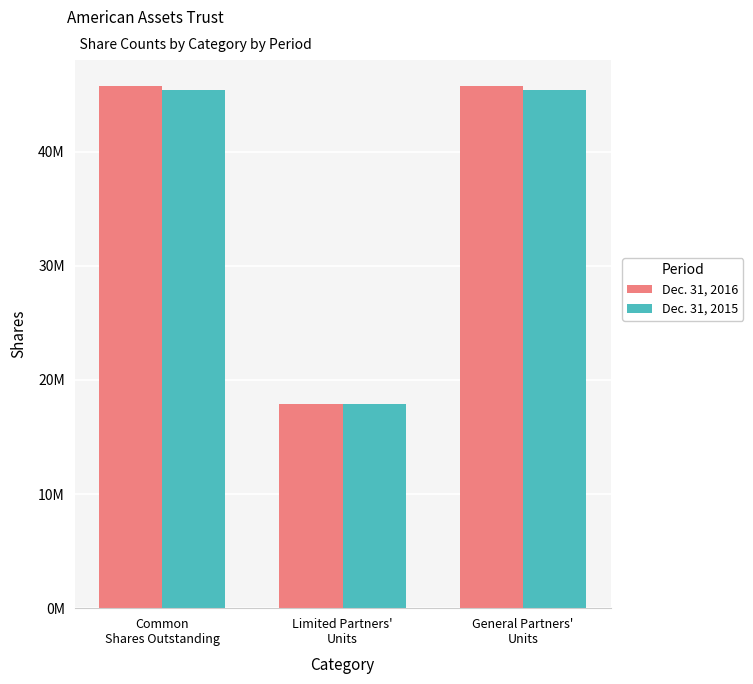

What are all the series names shown in the legend?

Dec. 31, 2016, Dec. 31, 2015